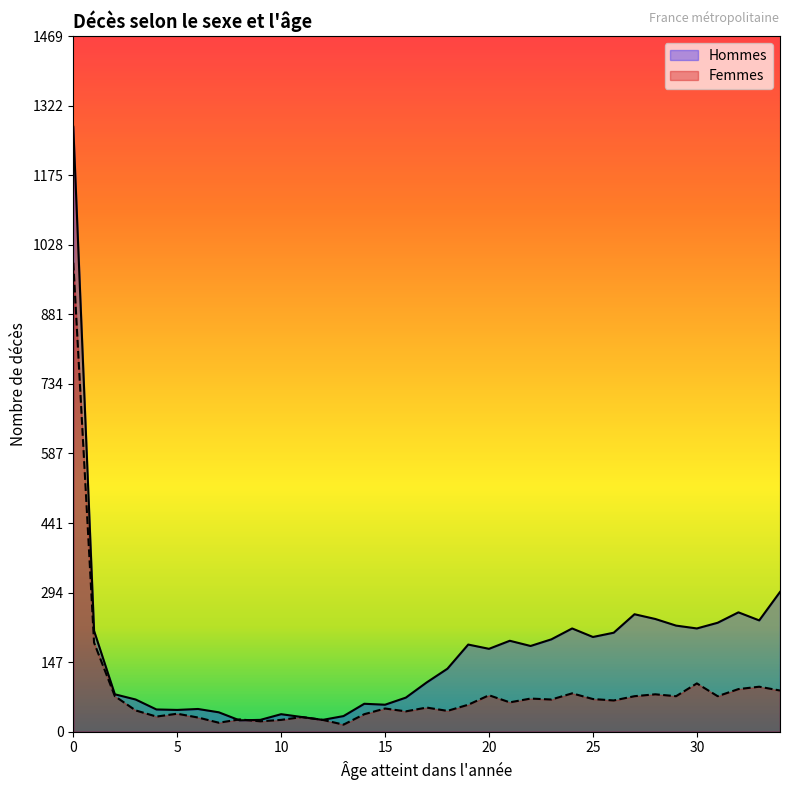

Reading left to right, transcribe all the data shown in this chart.

Hommes: 0=1277	1=213	2=79	3=68	4=47	5=46	6=48	7=41	8=24	9=25	10=37	11=31	12=25	13=33	14=59	15=57	16=72	17=104	18=133	19=184	20=175	21=192	22=181	23=195	24=218	25=200	26=209	27=248	28=238	29=224	30=218	31=230	32=252	33=235	34=295
Femmes: 0=990	1=188	2=75	3=45	4=32	5=38	6=30	7=19	8=26	9=22	10=25	11=31	12=25	13=15	14=37	15=49	16=43	17=51	18=44	19=57	20=77	21=62	22=70	23=68	24=81	25=69	26=66	27=75	28=79	29=75	30=102	31=75	32=90	33=95	34=87